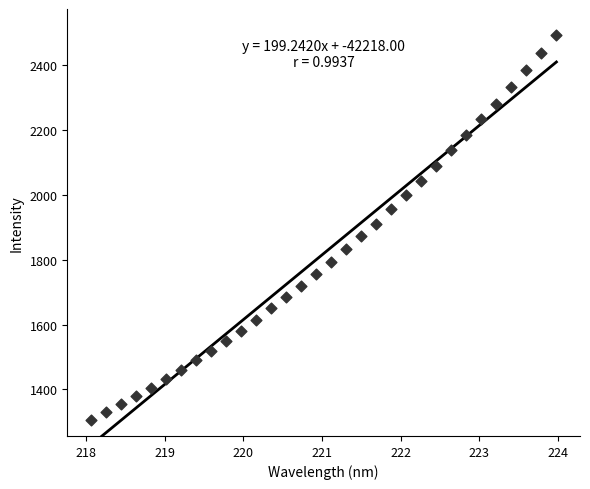

What is the range of X values (max minus min)?

5.9